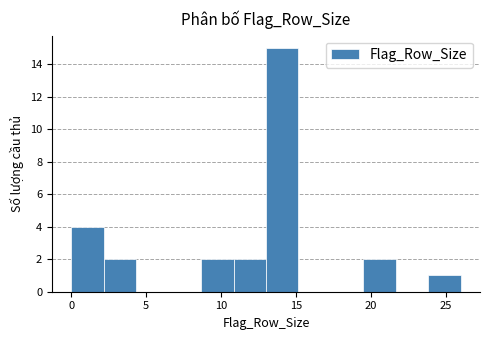

Which range on the x-axis has the tallest bar?

13.0 to 15.0